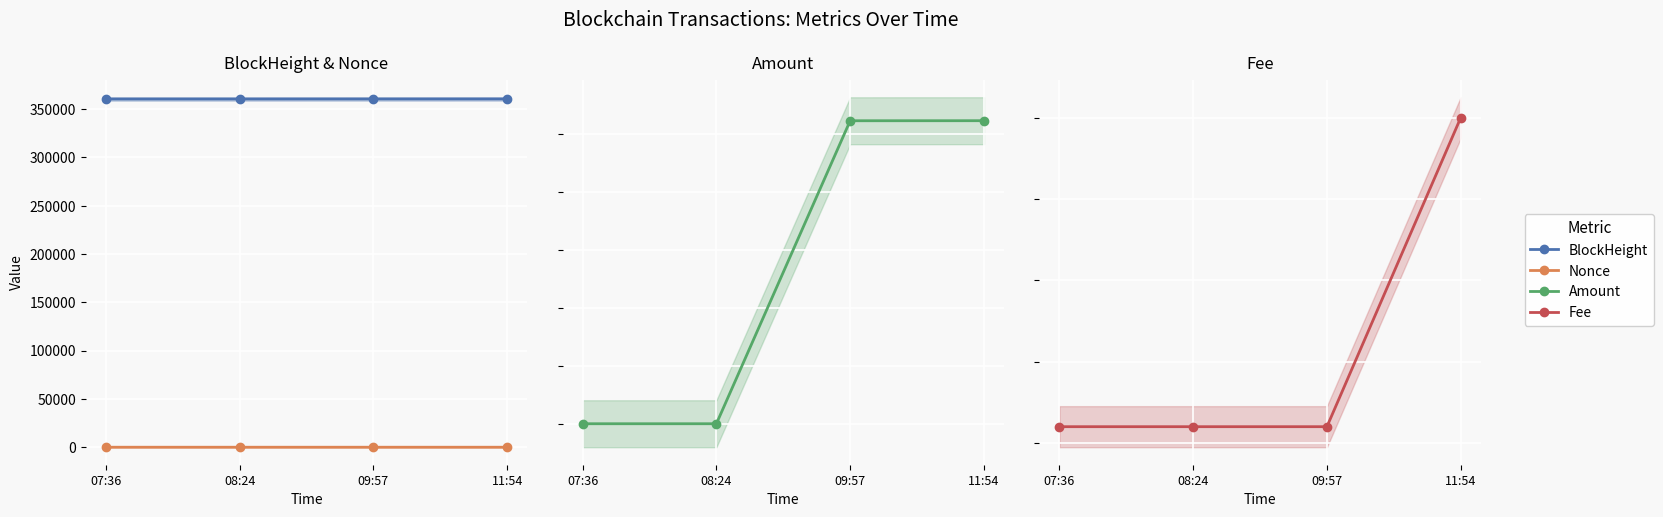

Is this an area chart (filled region under the line)?

No